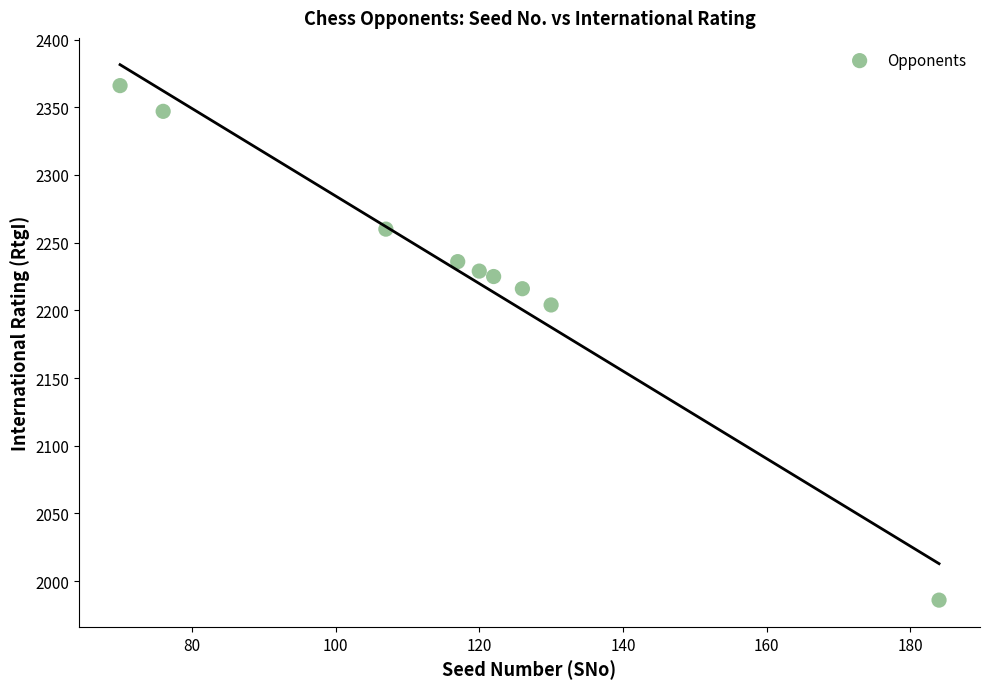

What is the range of X values (max minus min)?

114